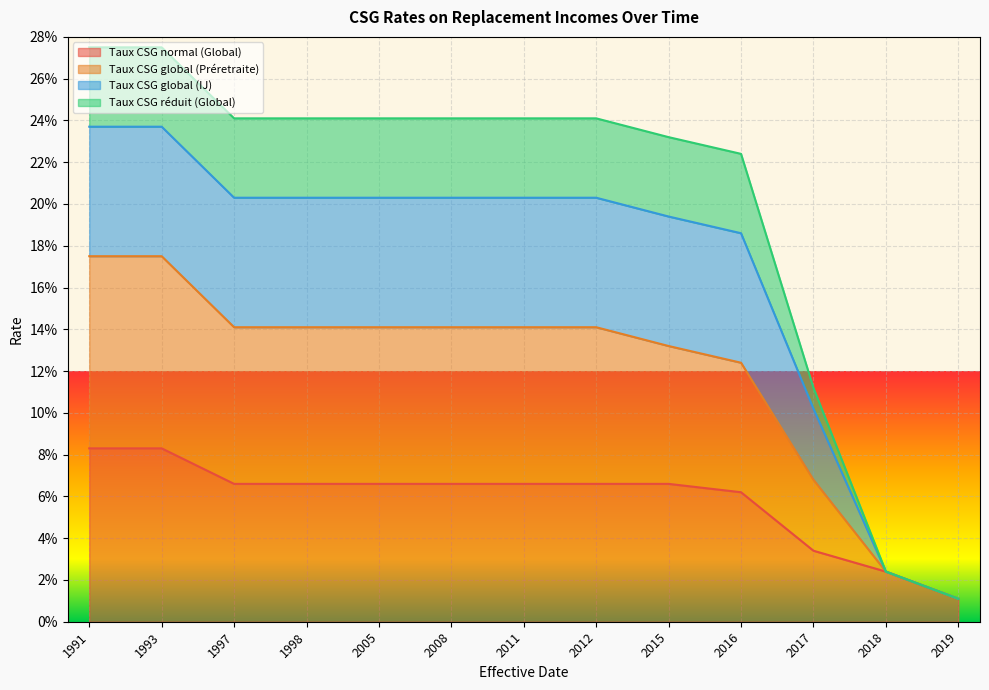

What is the maximum value shown in the chart?

0.3